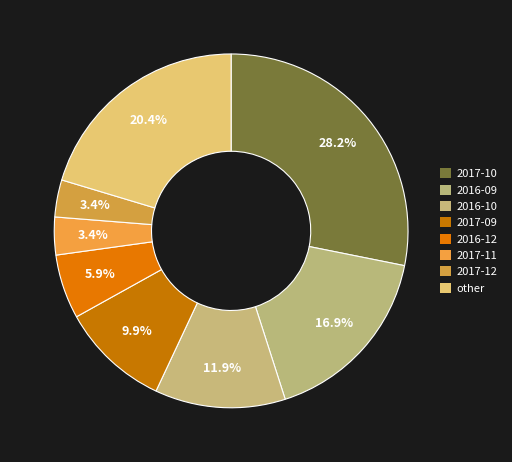

Which slice is the largest?

2017-10